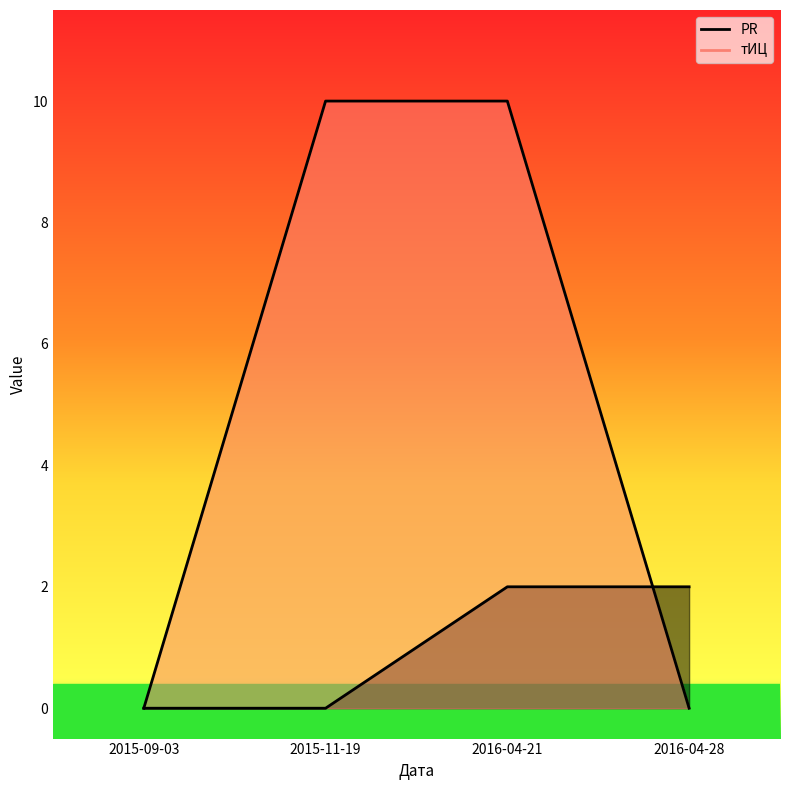

How many positive values does the тИЦ series have?

2